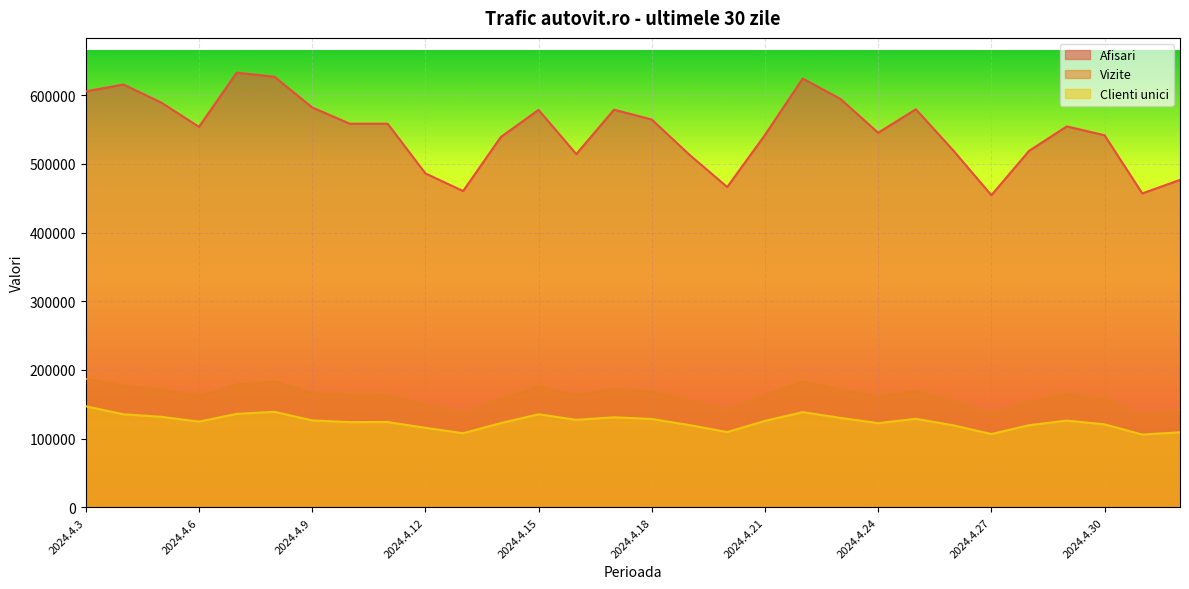

How many distinct data groups are displayed?

3